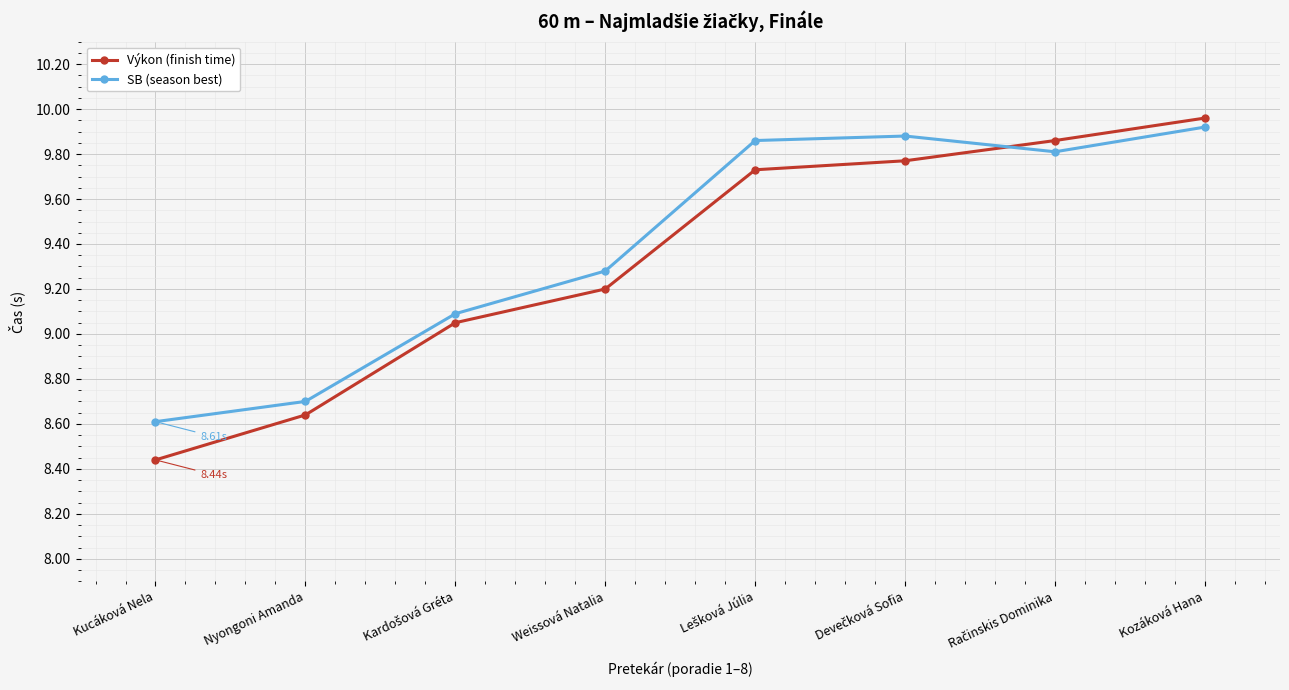

What are all the series names shown in the legend?

Výkon (finish time), SB (season best)